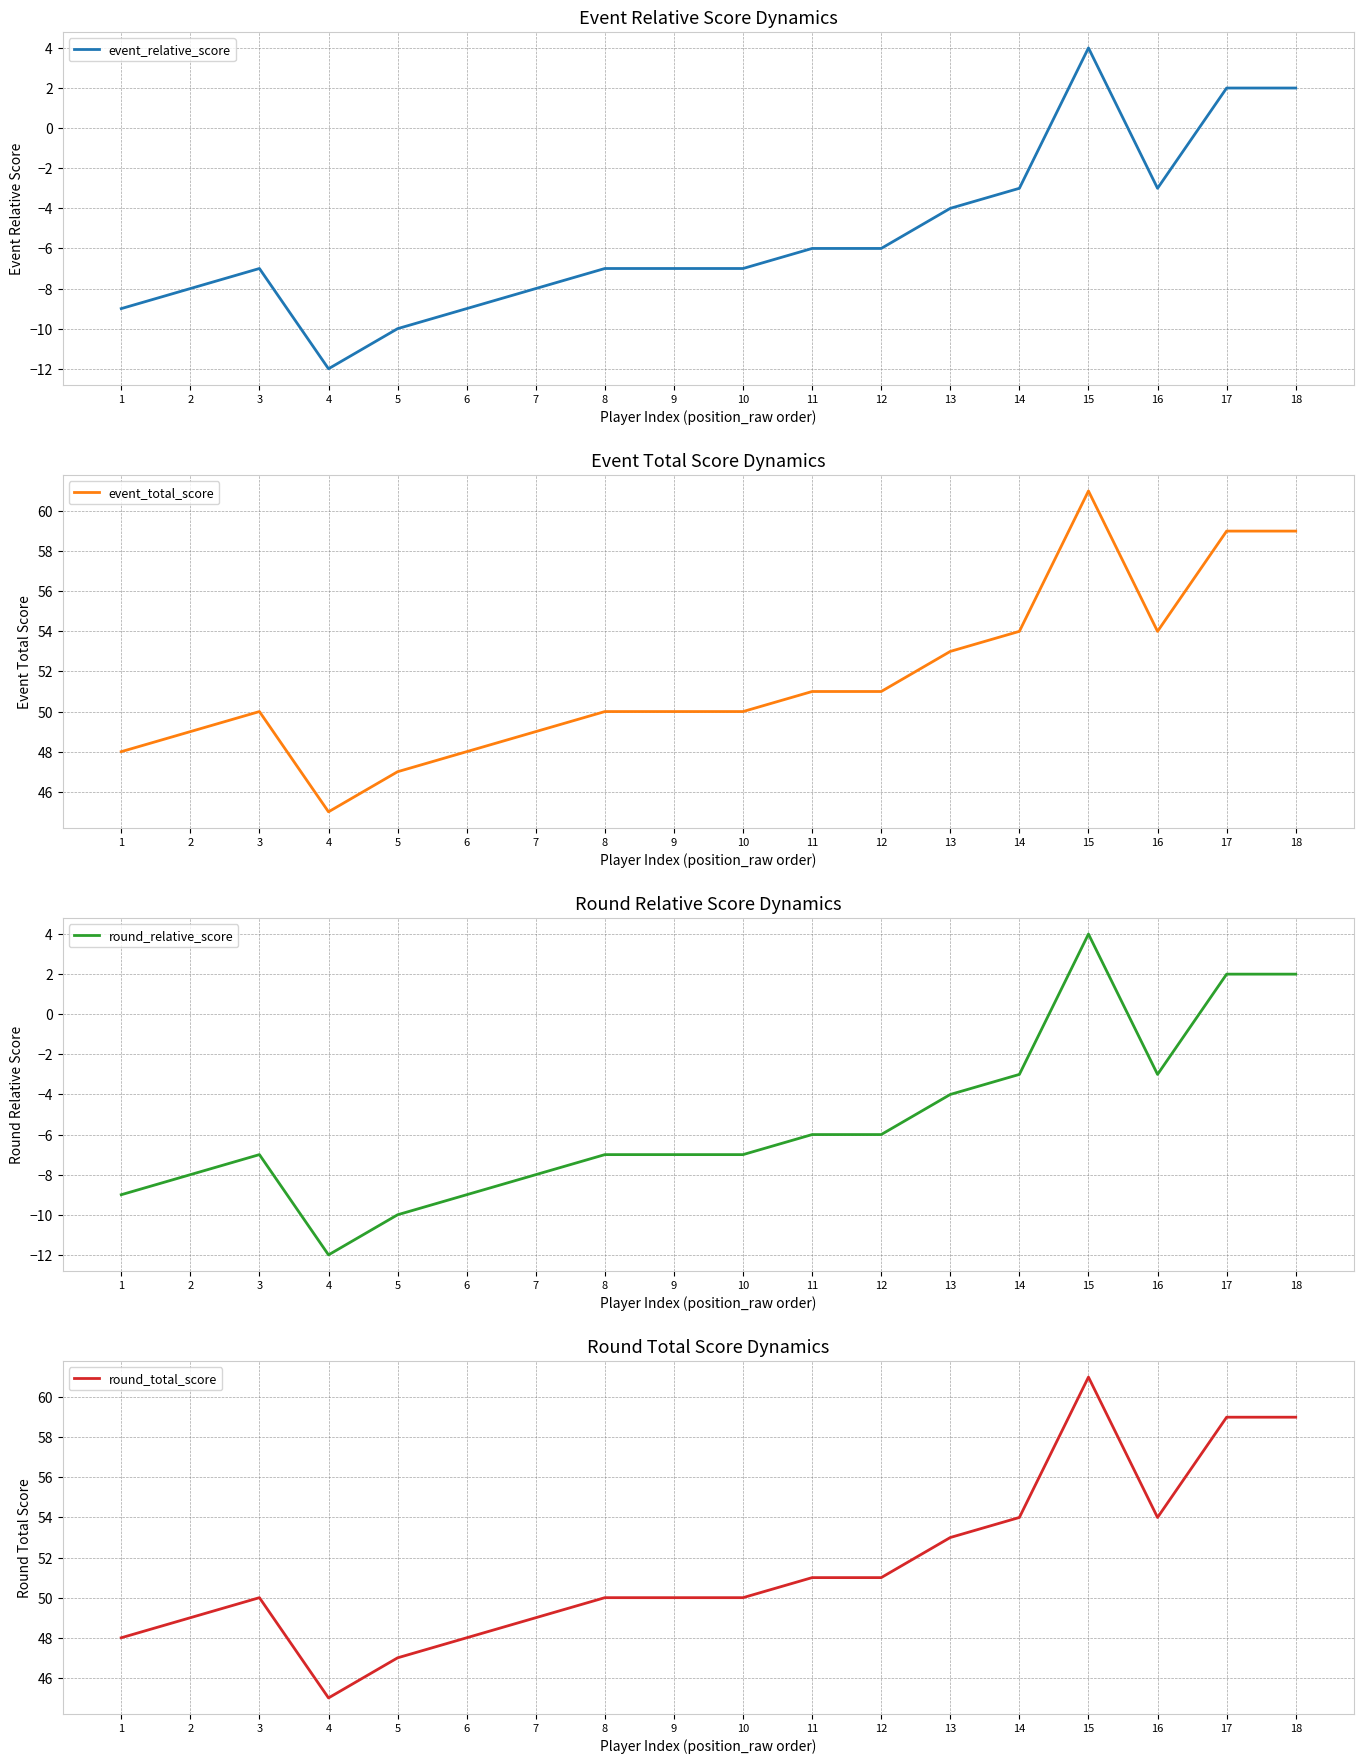

What is the spread (max minus min) of values at 7?

57